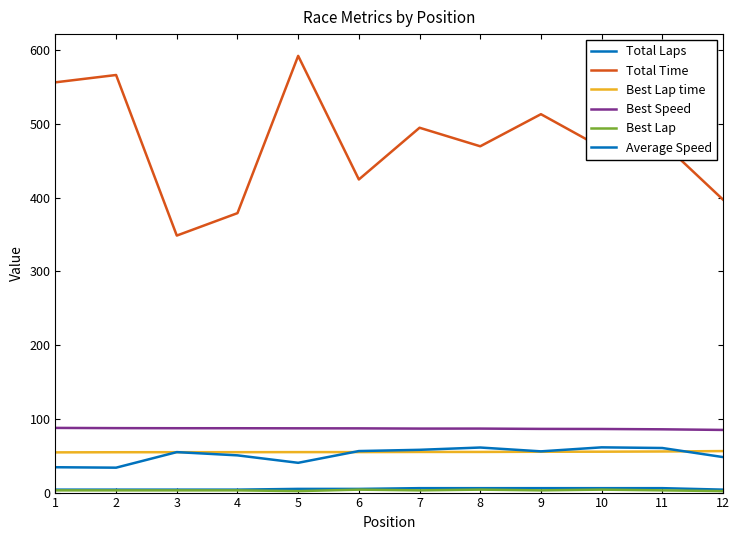

At which category does Best Lap reach its first local valley?

5